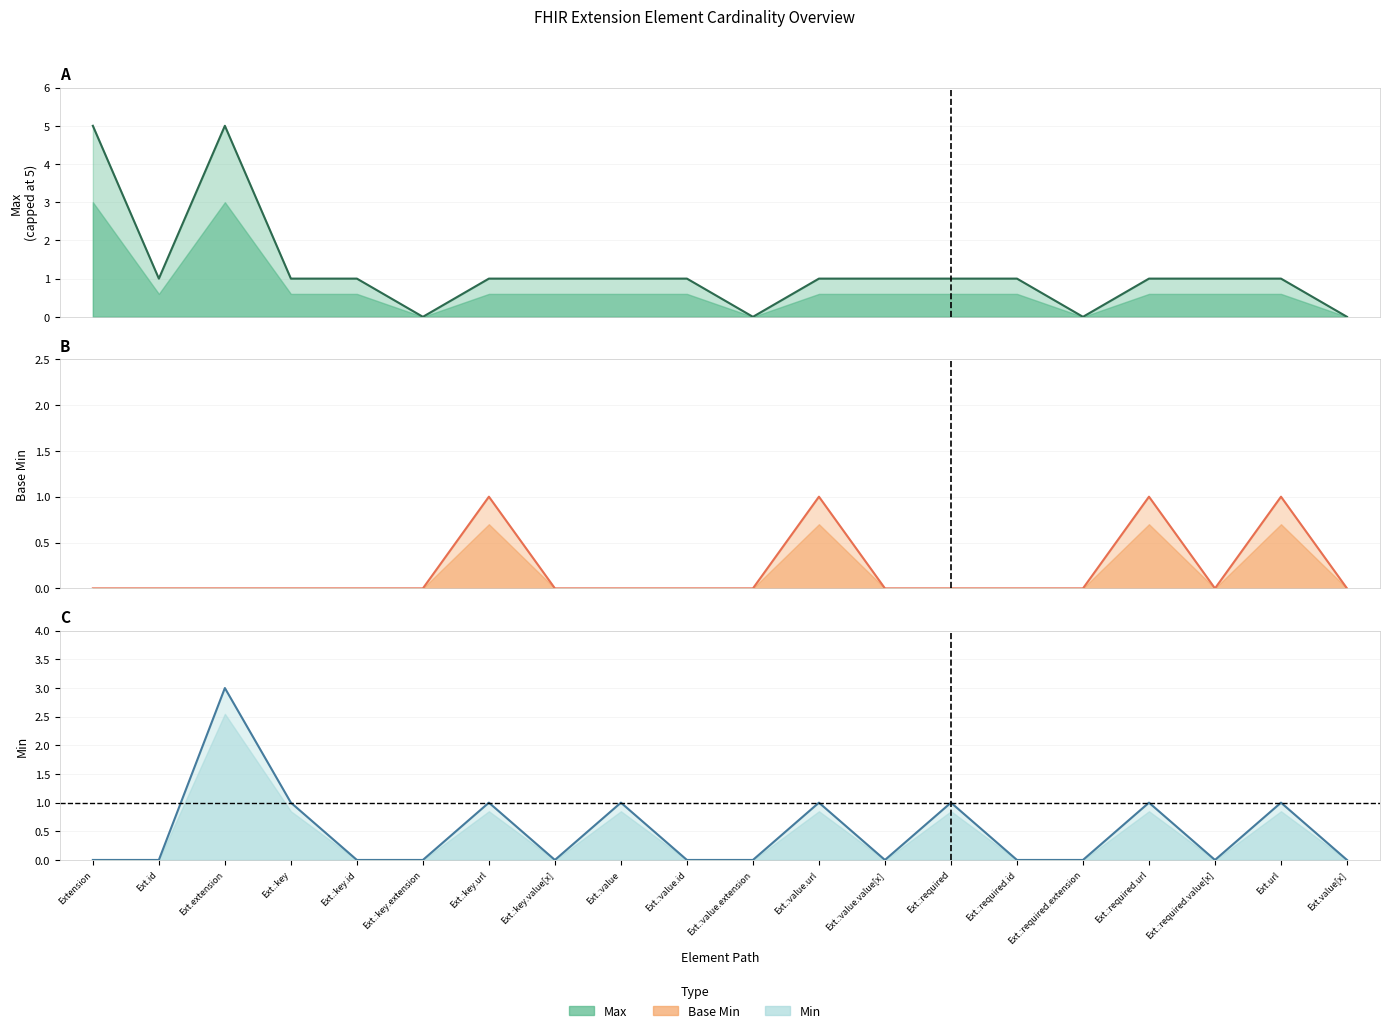

Is it true that Min line equals 0 at Ext.value[x]?

True